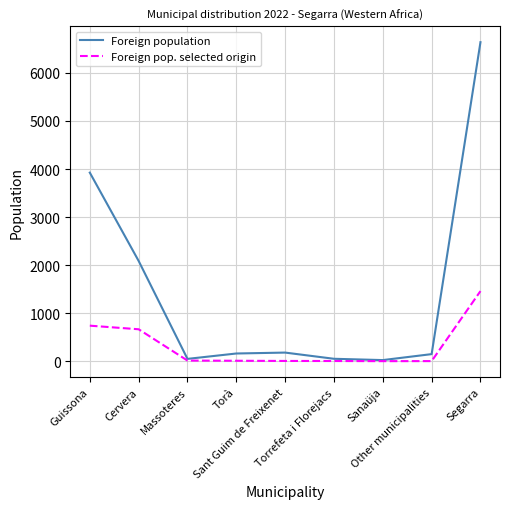

In Foreign population, how many points are lower than both neighbors (excluding endpoints)?

2